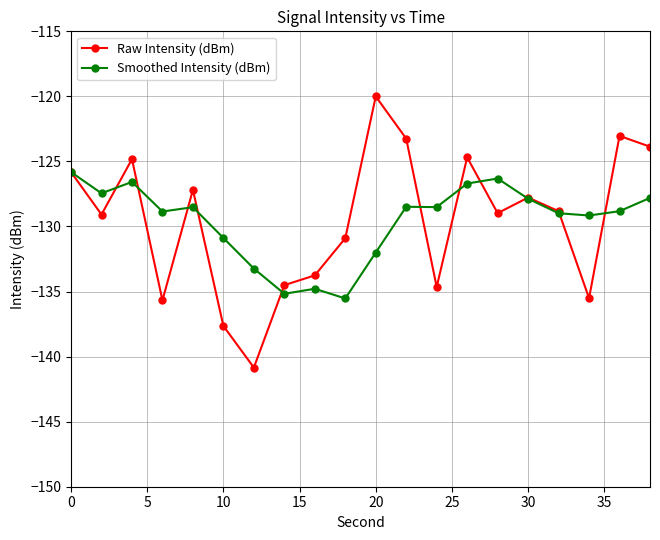

In Raw Intensity (dBm), how many points are higher than both neighbors (excluding endpoints)?

6